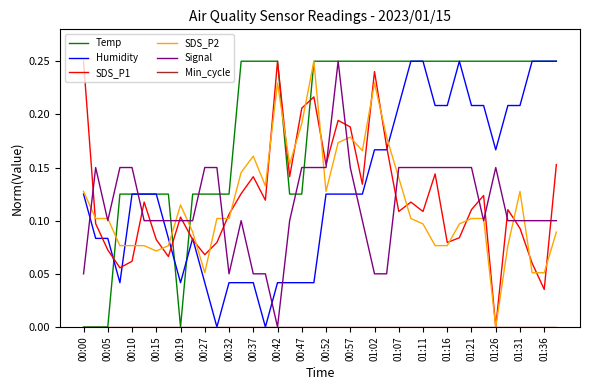

Which series has the largest total across all categories?

Temp